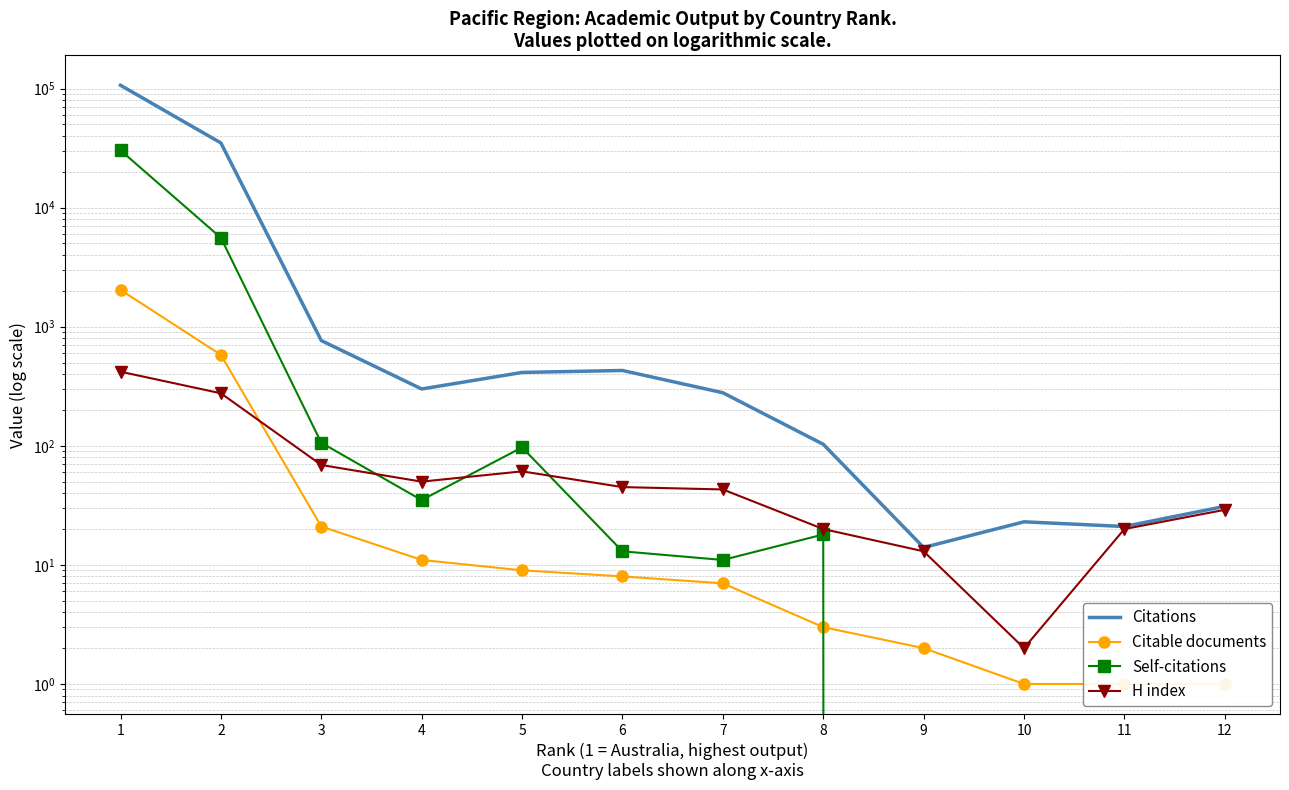

At which label is H index closest to 210?

2